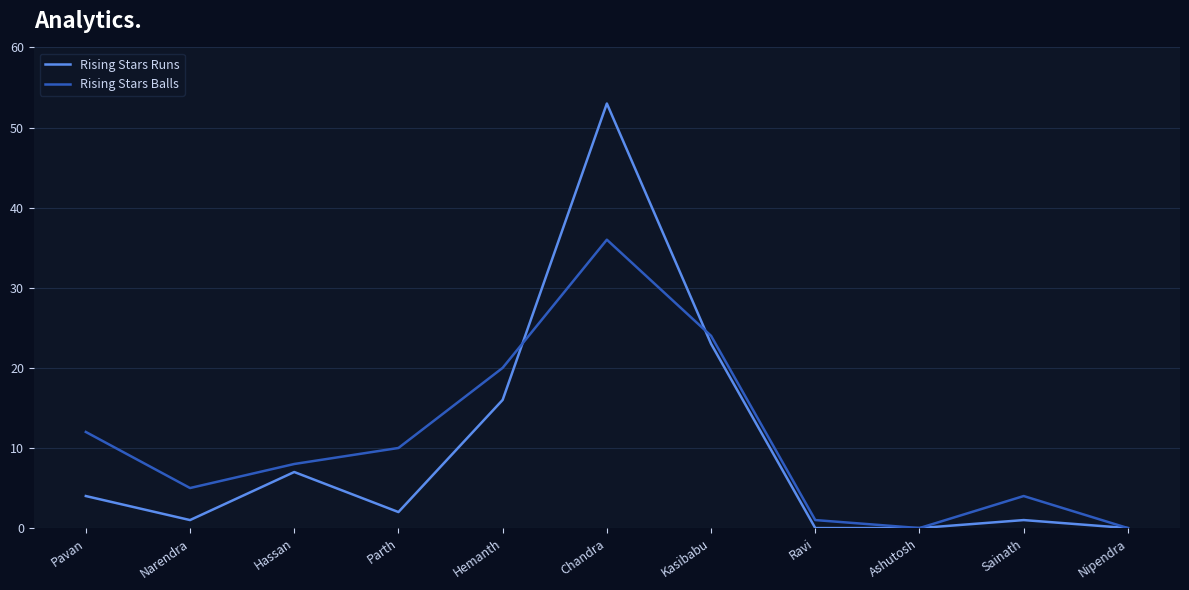

What is the maximum value shown in the chart?

53